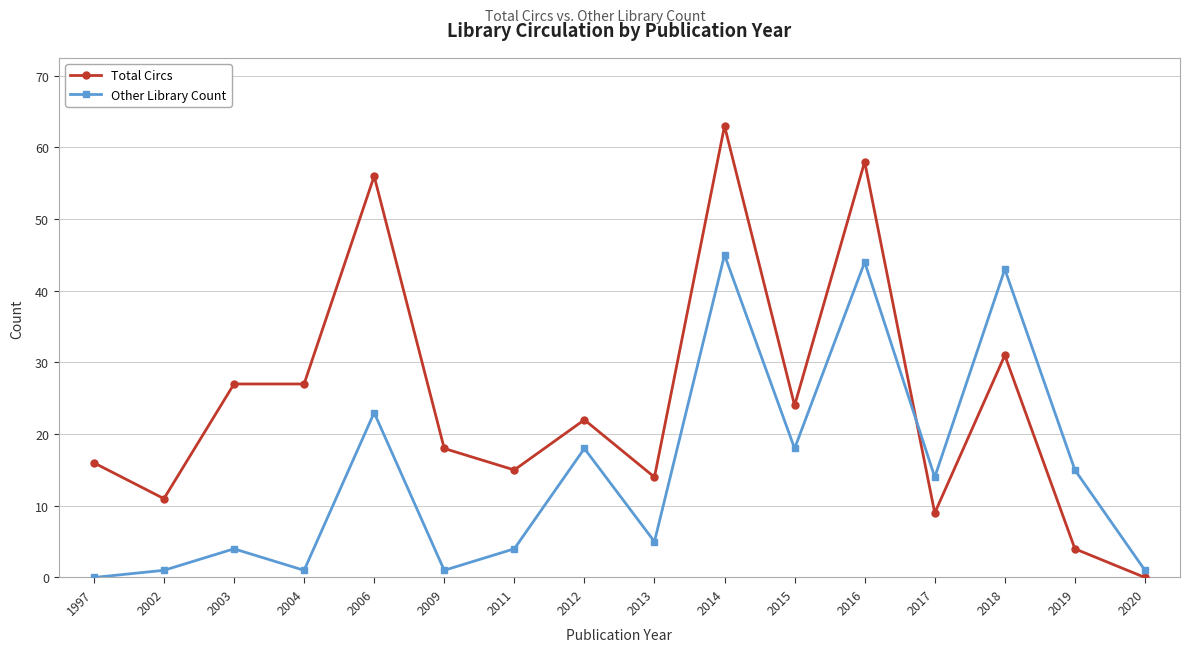

What are all the series names shown in the legend?

Total Circs, Other Library Count